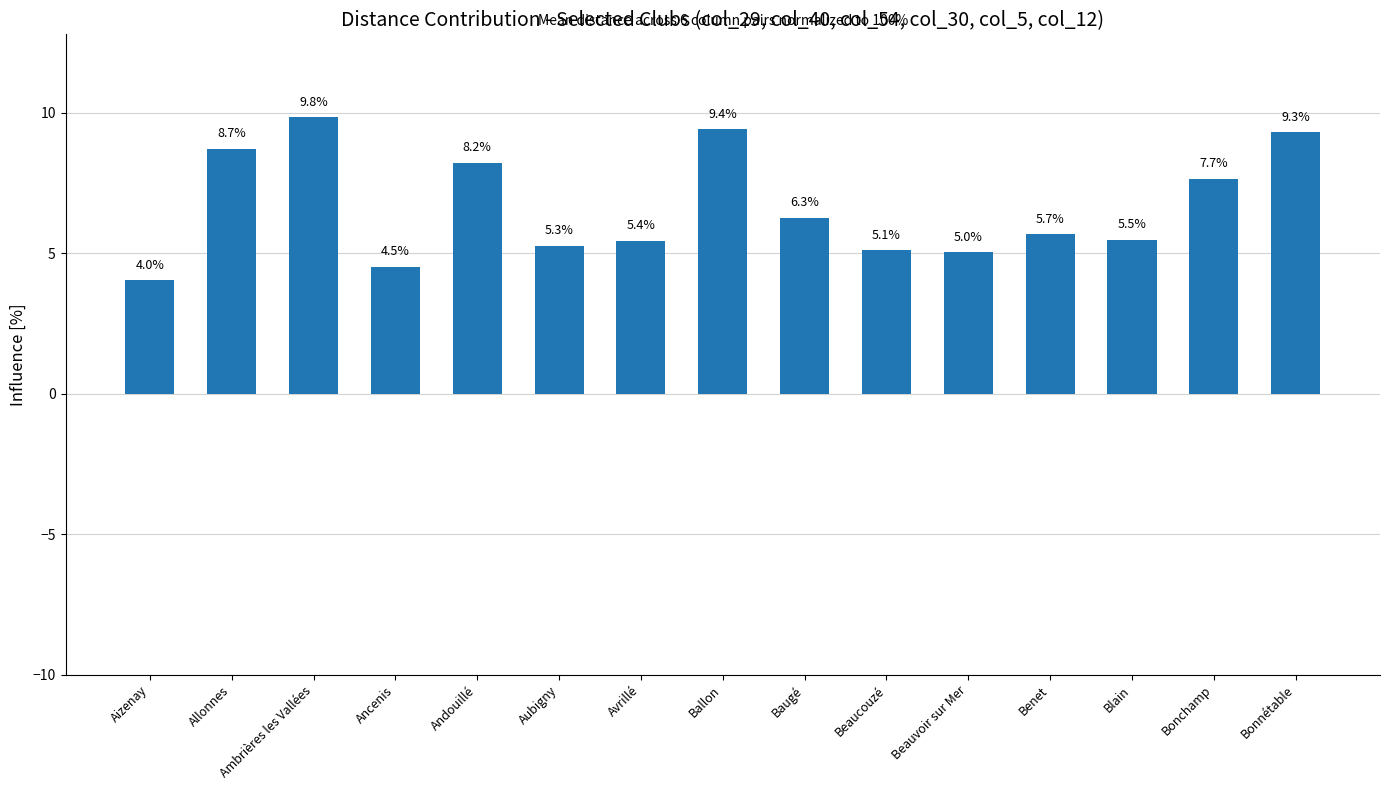

Is it true that the value at Blain is 5.5?

True